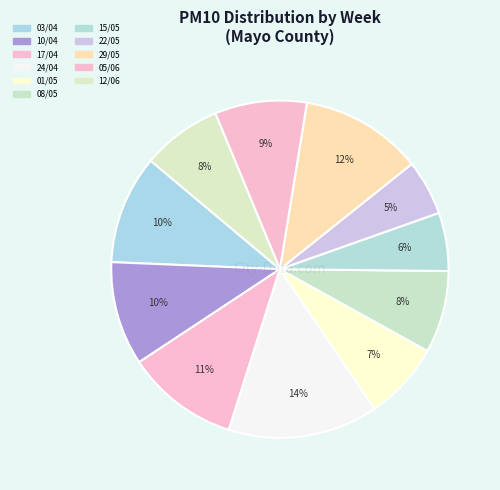

How many segments does this pie chart have?

11